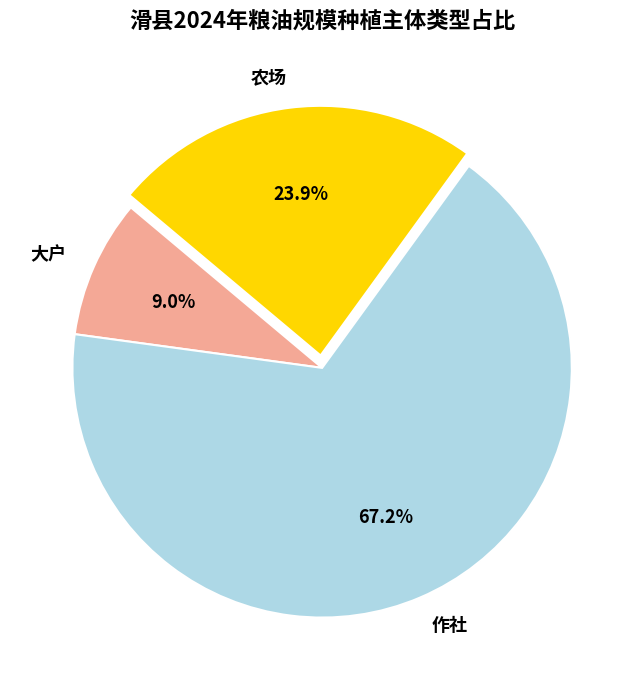

Between 大户 and 作社, which is larger?

作社